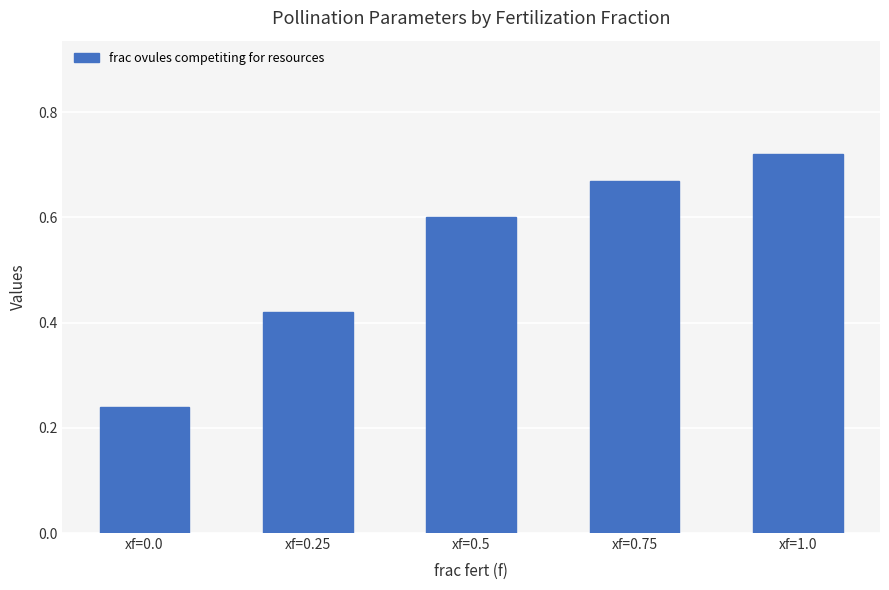

List the labels in order of value, smallest first.

xf=0.0, xf=0.25, xf=0.5, xf=0.75, xf=1.0